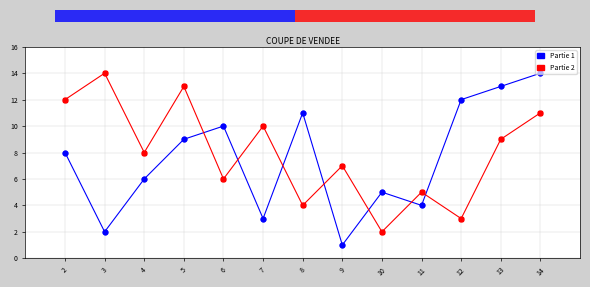

Between 4 and 6, which series saw the biggest shift?

Partie 1